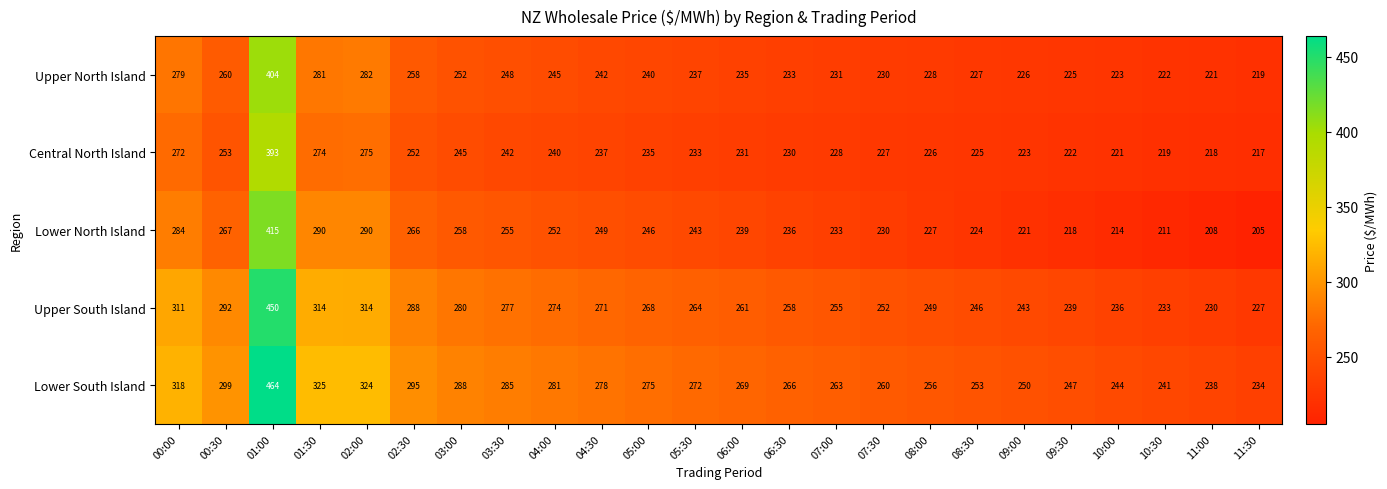

What is the maximum value shown in the chart?

464